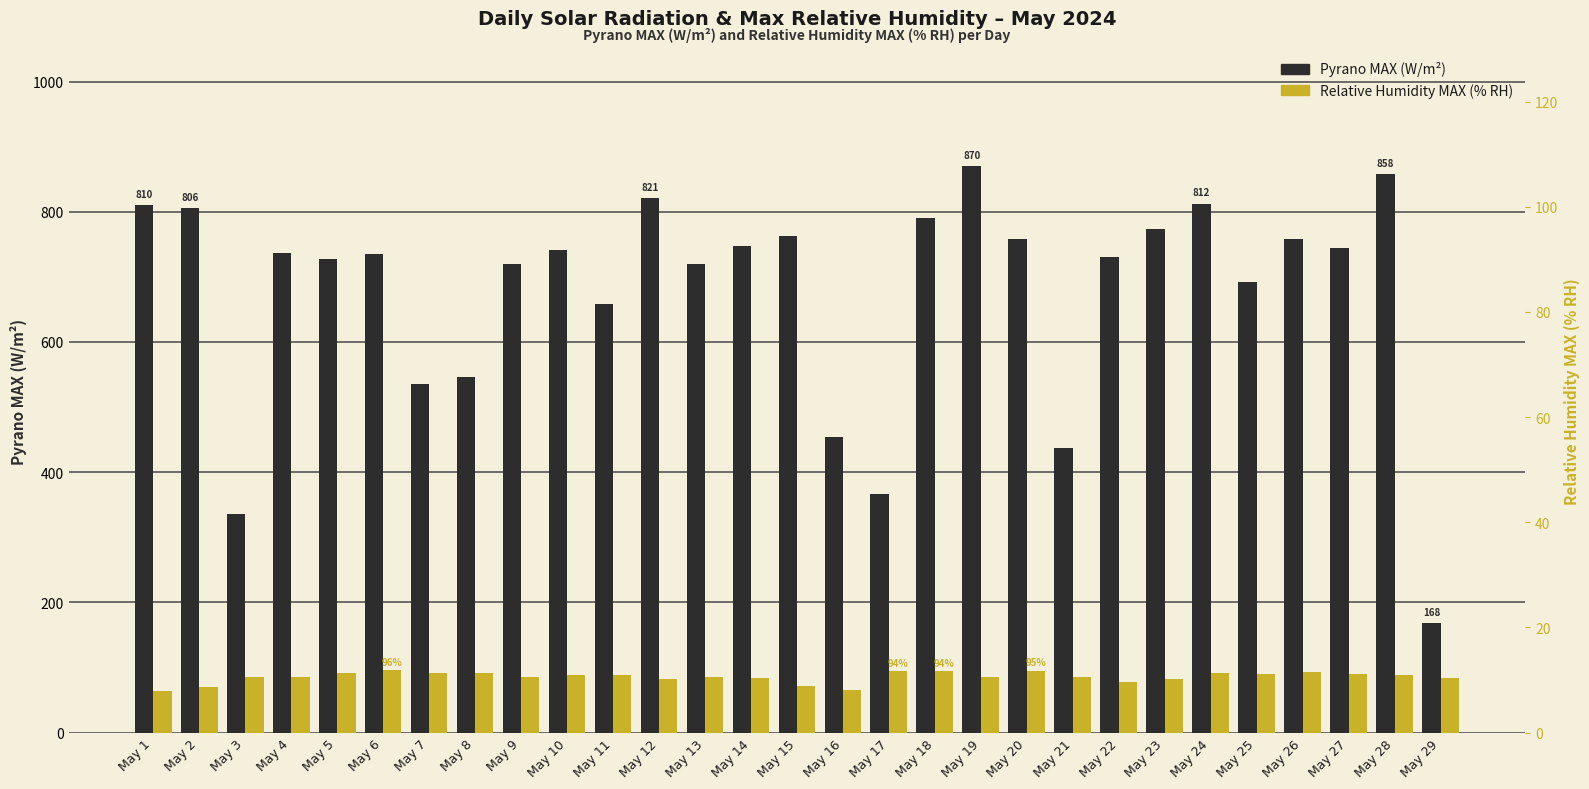

How many bars are there in total?

58